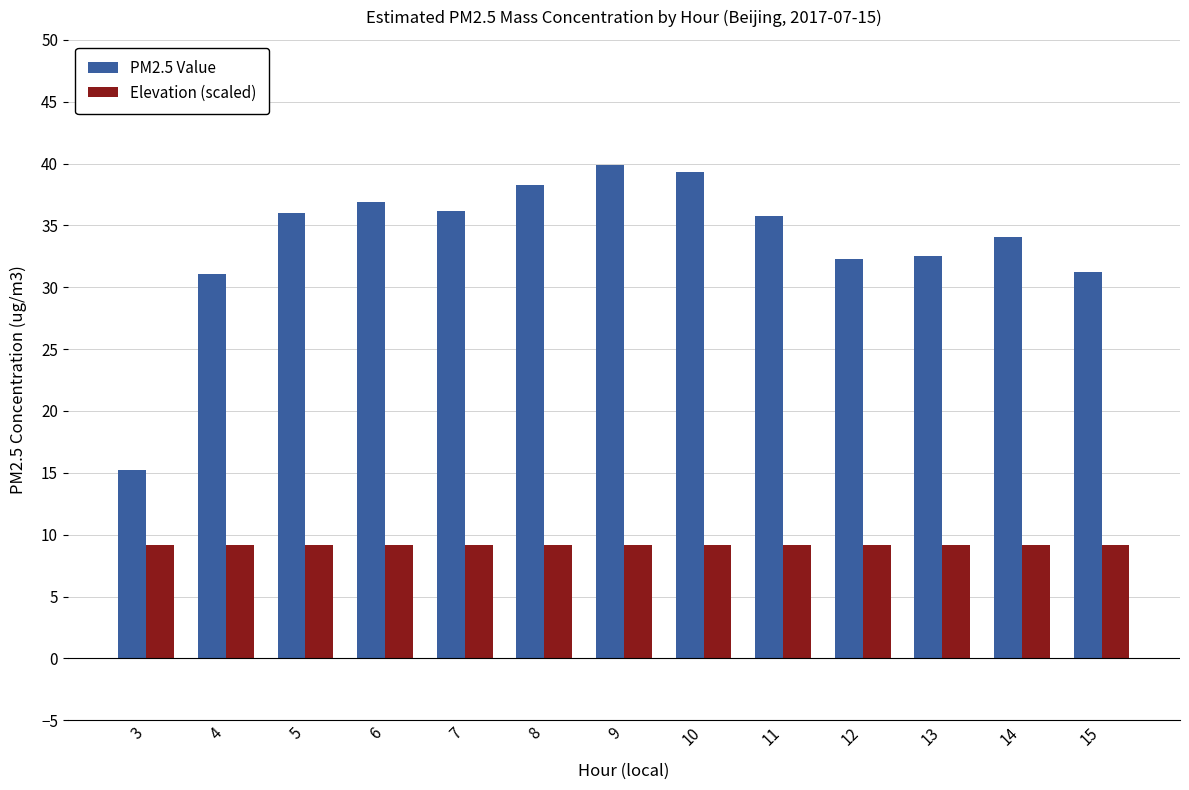

What are all the series names shown in the legend?

PM2.5 Value, Elevation (scaled)